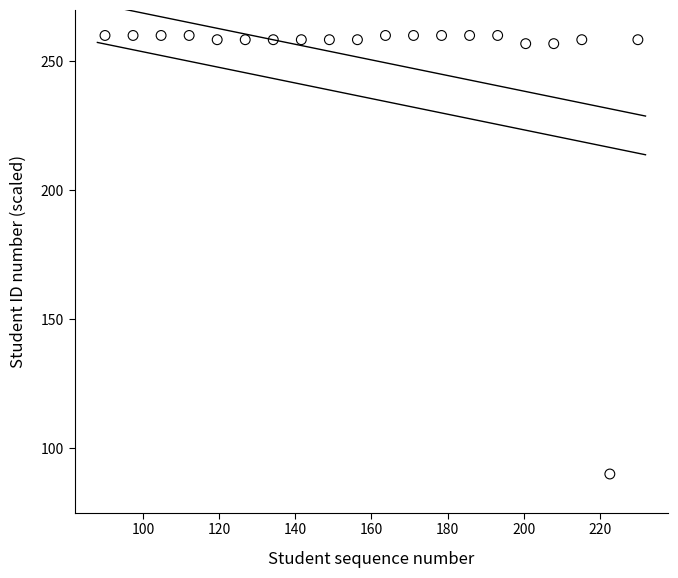

What is the range of Y values (max minus min)?

170.0